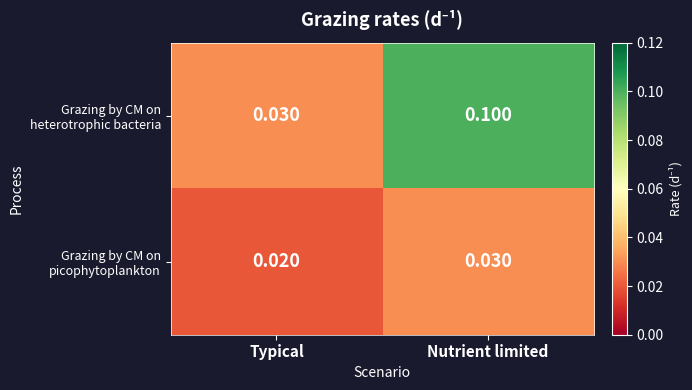

Which label corresponds to the smallest value in the chart?

Typical